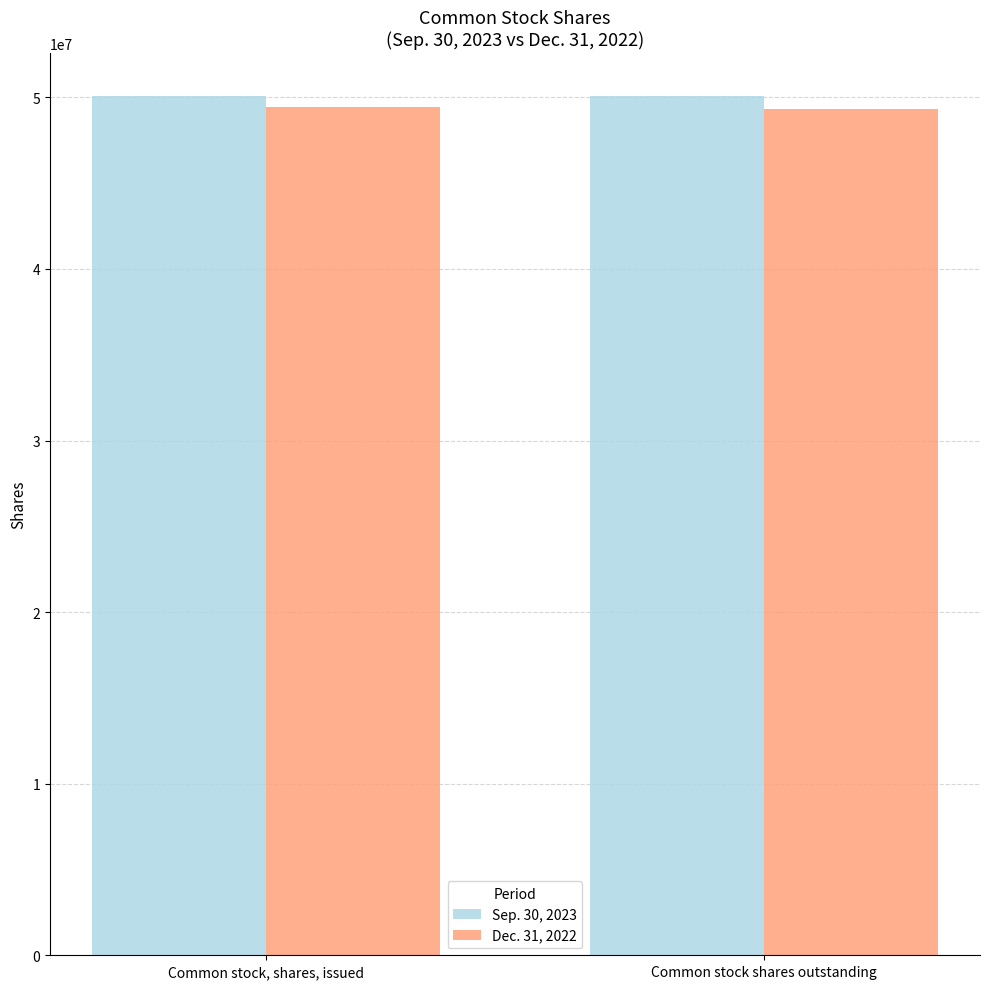

What is the value of the Dec. 31, 2022 bar at the 1st from the left?

49445802